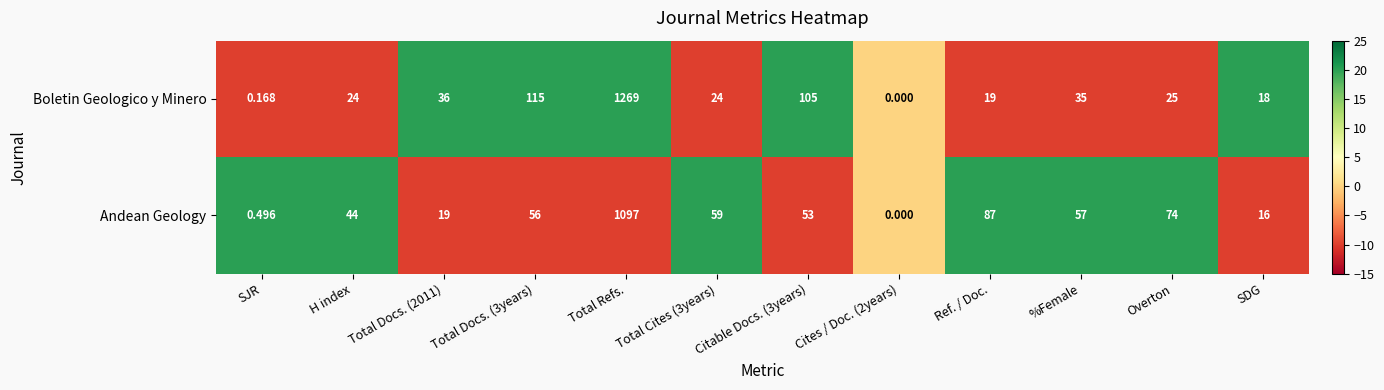

At which category is the sum across all series the highest?

Total Refs.